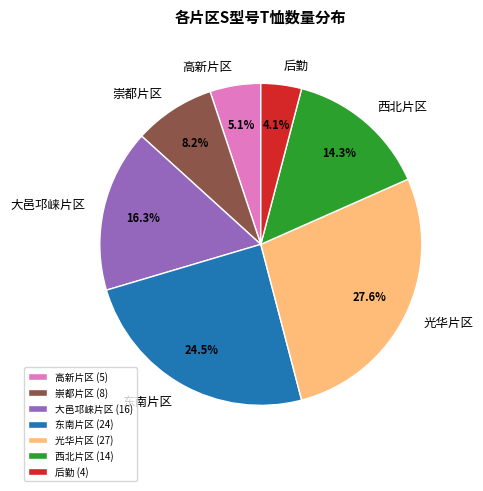

Between 大邑邛崃片区 and 西北片区, which is larger?

大邑邛崃片区